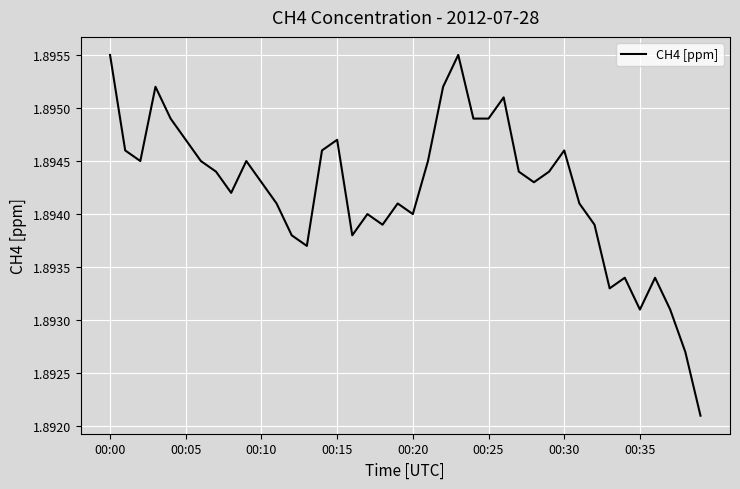

How many values are between 1 and 2?

40